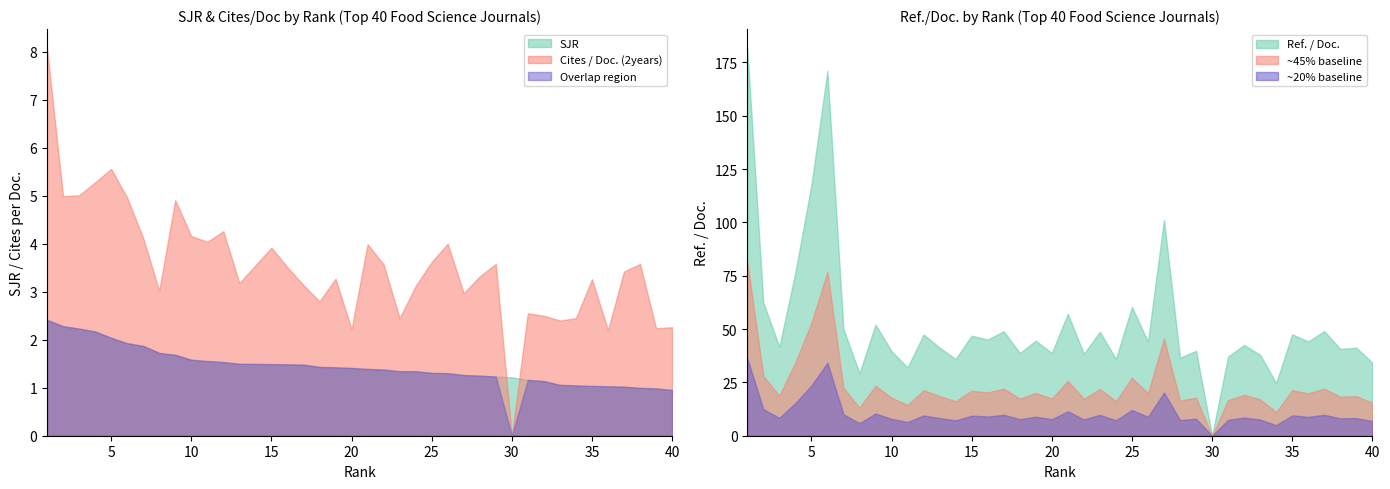

How many data points in Ref. / Doc. are less than 44?

20